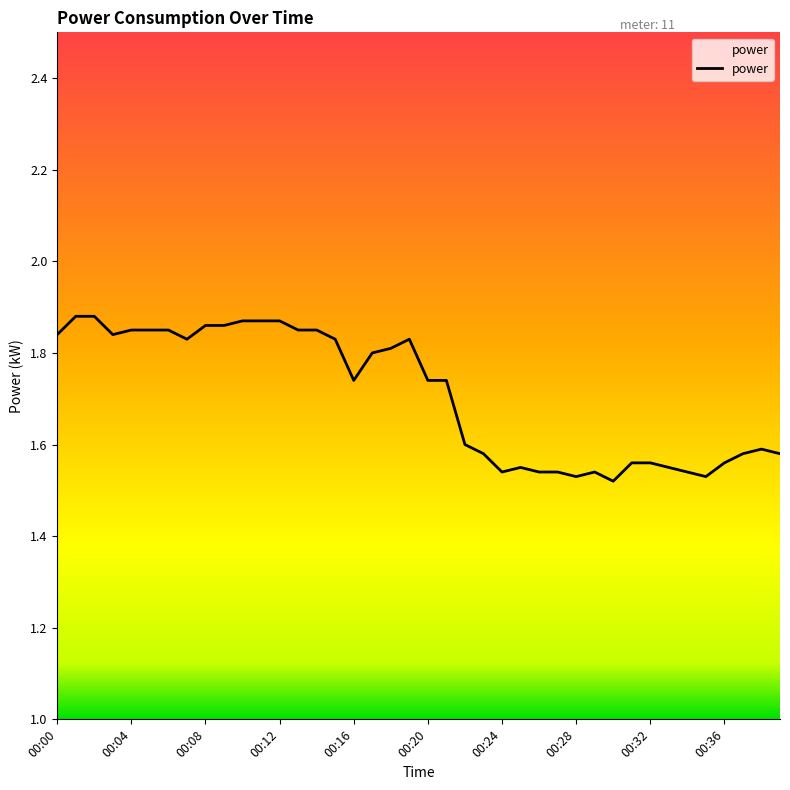

How many series are shown in this chart?

1